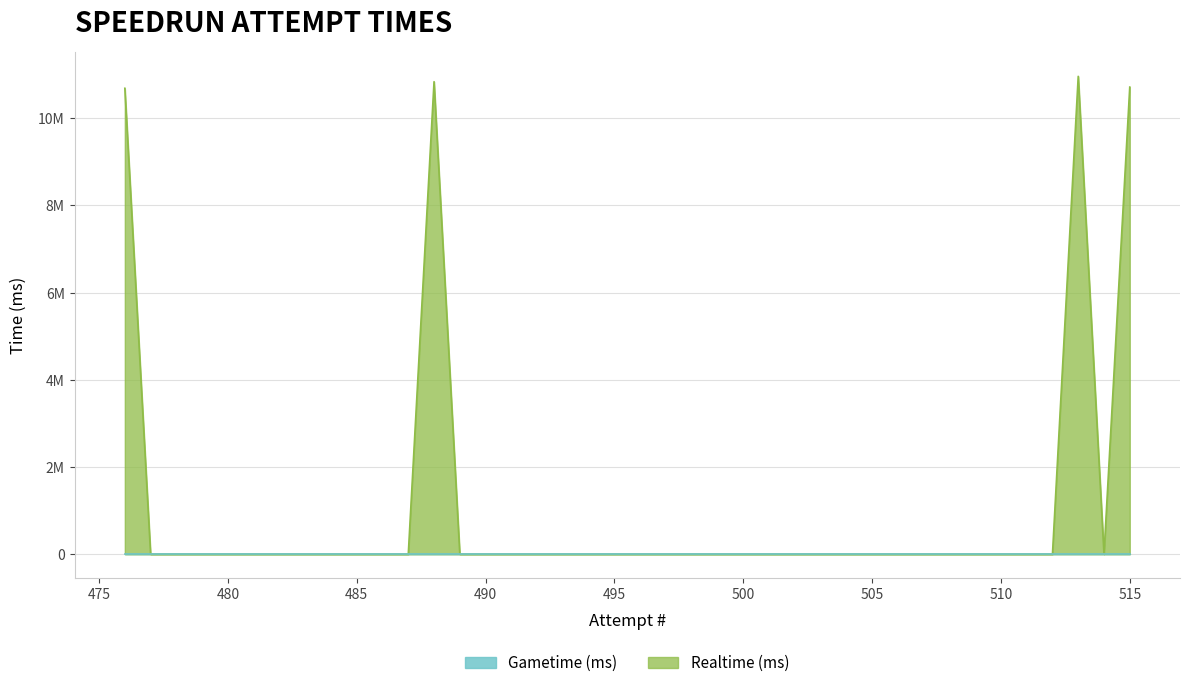

List the labels in order of value, largest first.

513, 488, 515, 476, 477, 478, 479, 480, 481, 482, 483, 484, 485, 486, 487, 489, 490, 491, 492, 493, 494, 495, 496, 497, 498, 499, 500, 501, 502, 503, 504, 505, 506, 507, 508, 509, 510, 511, 512, 514